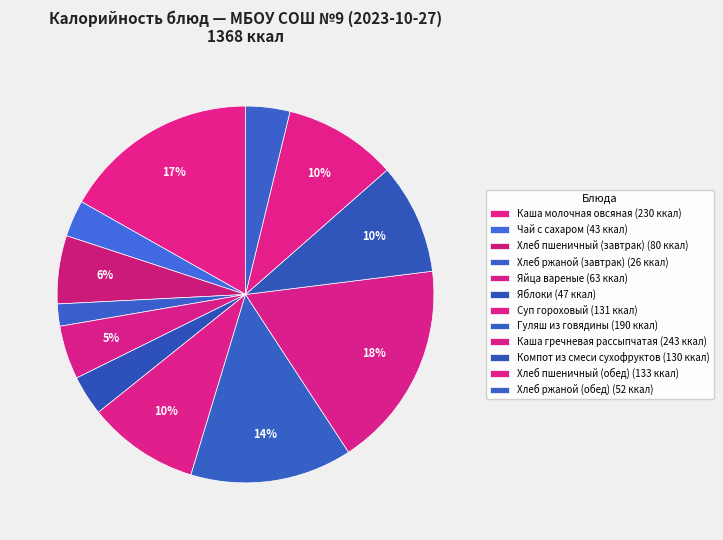

What is the largest slice in the pie chart?

Каша гречневая рассыпчатая